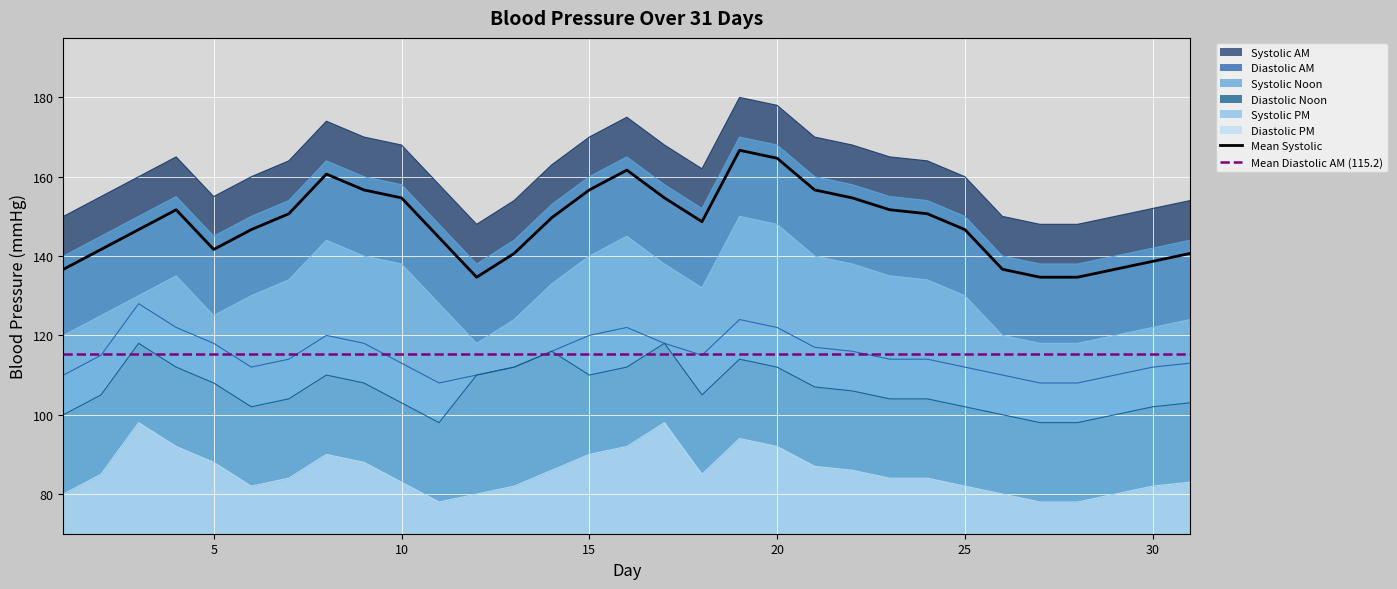

Which category has the lowest value across all series?

11